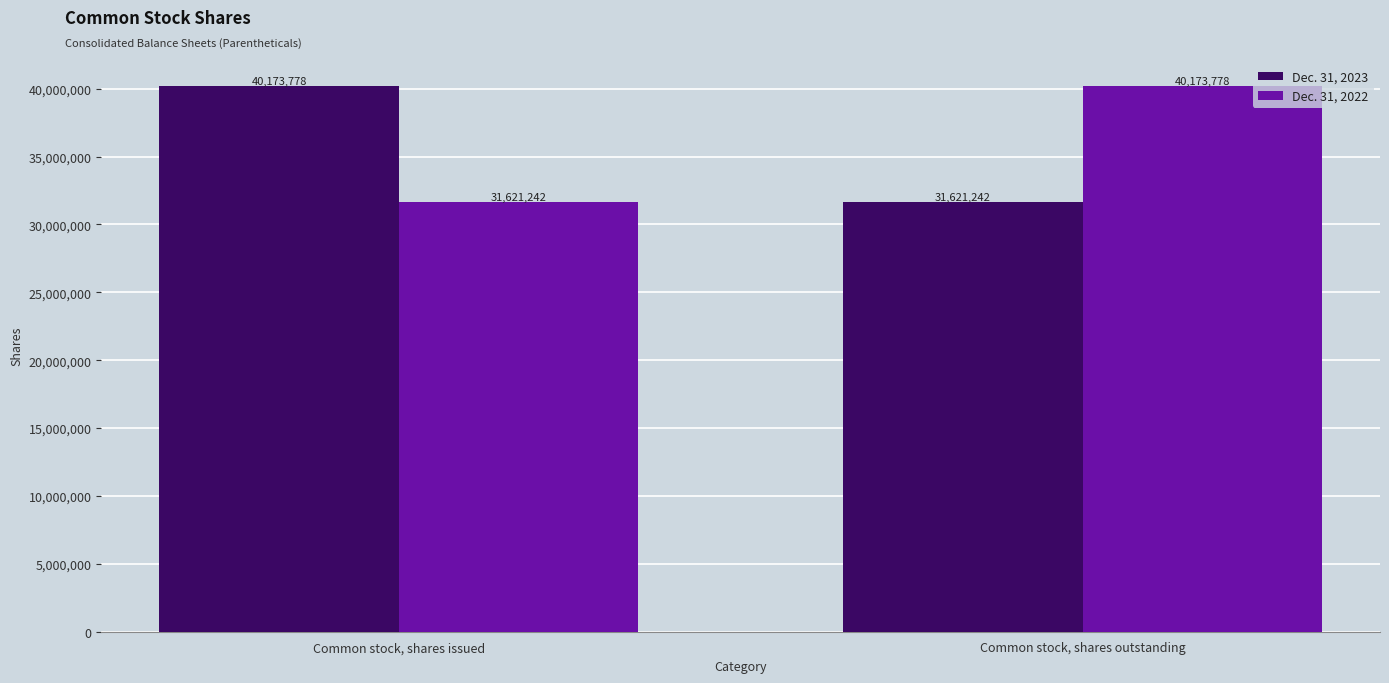

List the labels in order of Dec. 31, 2022 value, largest first.

Common stock, shares outstanding, Common stock, shares issued